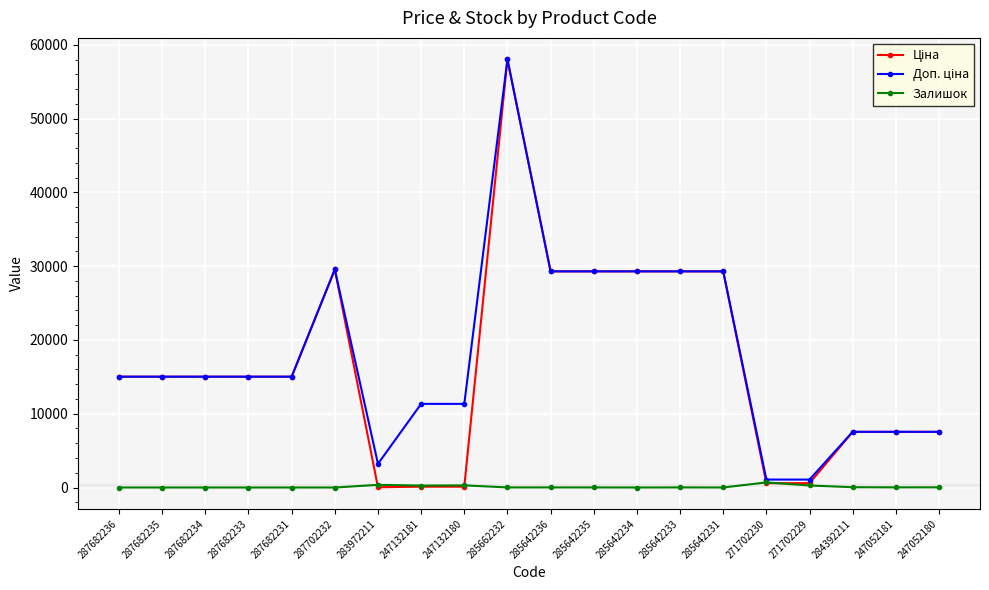

What is the label of the 18th point from the left?

284392211